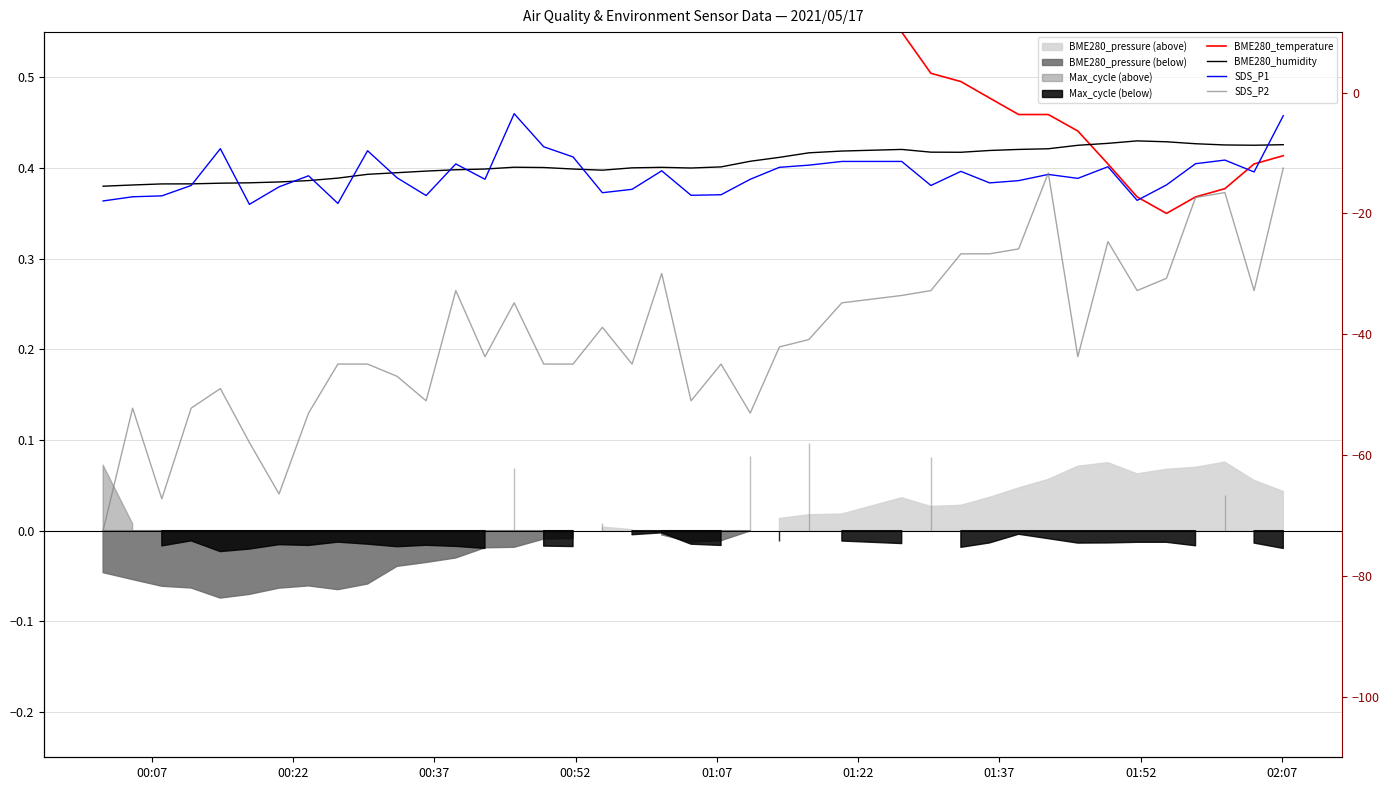

How many interior local peaks does the SDS_P1 series have?

10